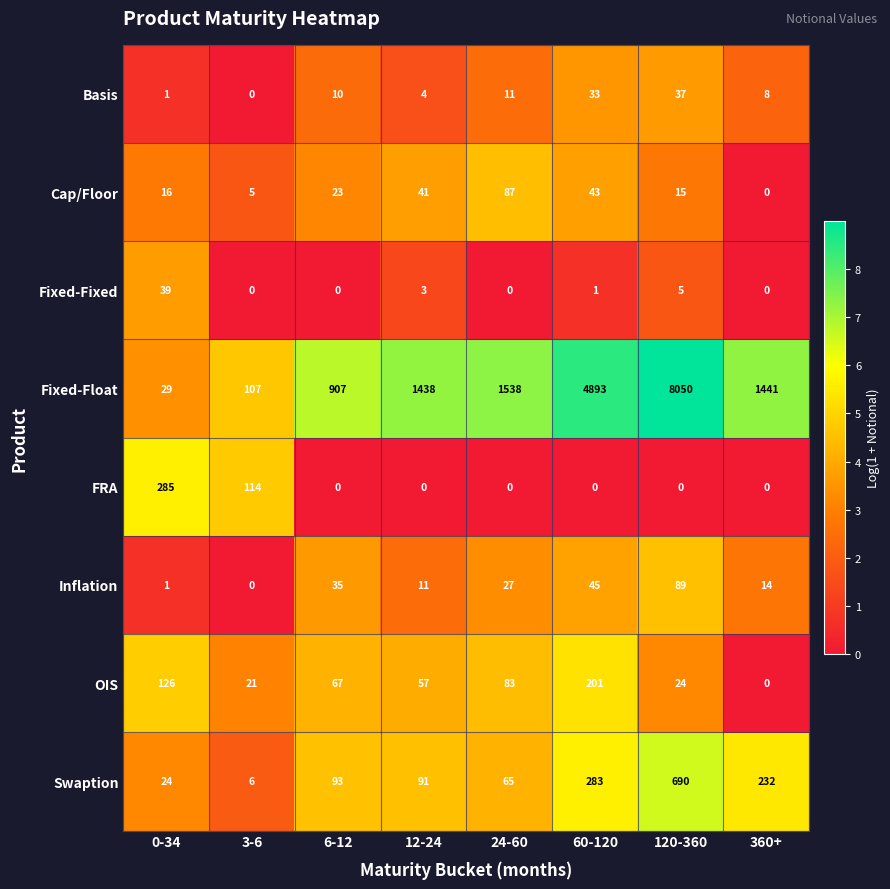

True or false: Inflation has a value of 89 at 120-360.

True